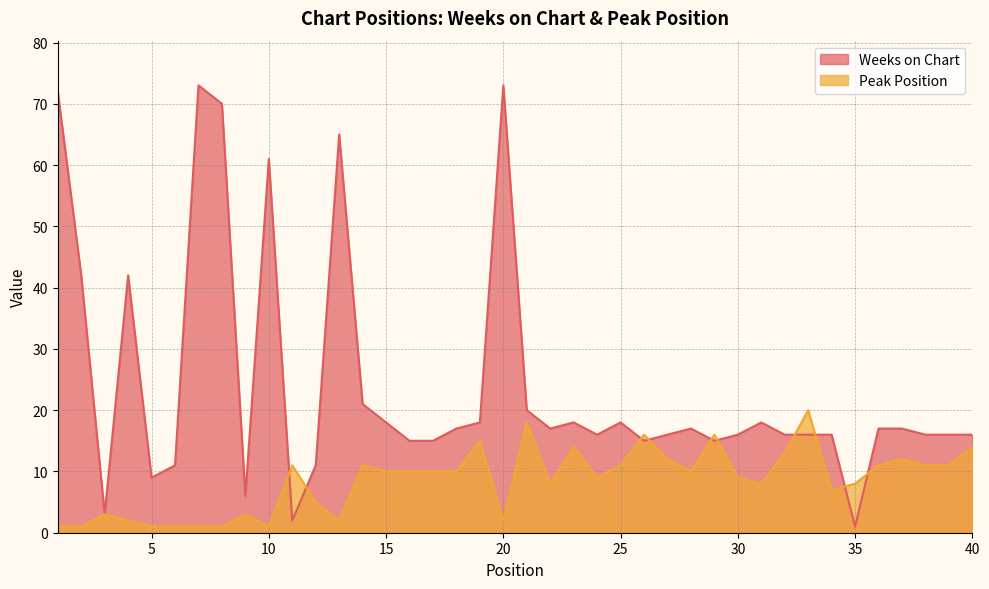

At which label is Weeks on Chart closest to 37?

2